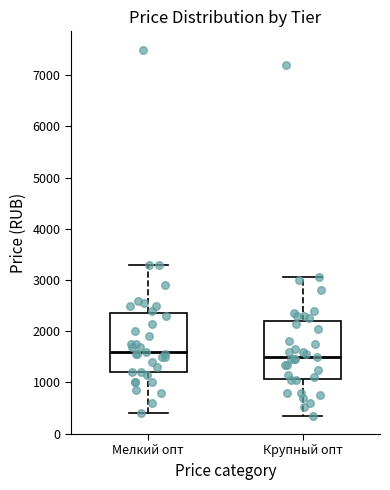

Reading left to right, transcribe this box plot: for each box, give where its median line is, the range the box spans, and where its two whiskers end, as read against the y-axis. The values are not printed on the chart, so give them approximately, as read against the axis.

Мелкий опт: median 1600, box 1200 to 2400, whiskers 400 to 3300
Крупный опт: median 1500, box 1100 to 2200, whiskers 400 to 3100